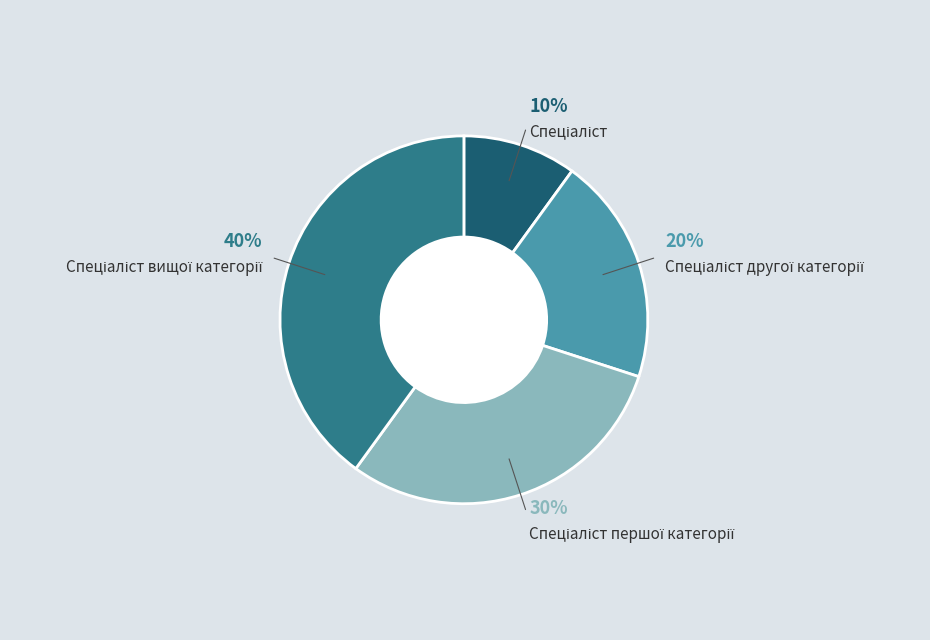

To the nearest percent, what is the average slice percentage?

25%